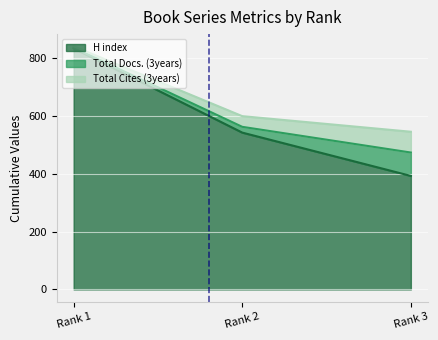

Is the value of Total Docs. (3years) at Rank 2 greater than the value of Total Cites (3years) at Rank 3?

No